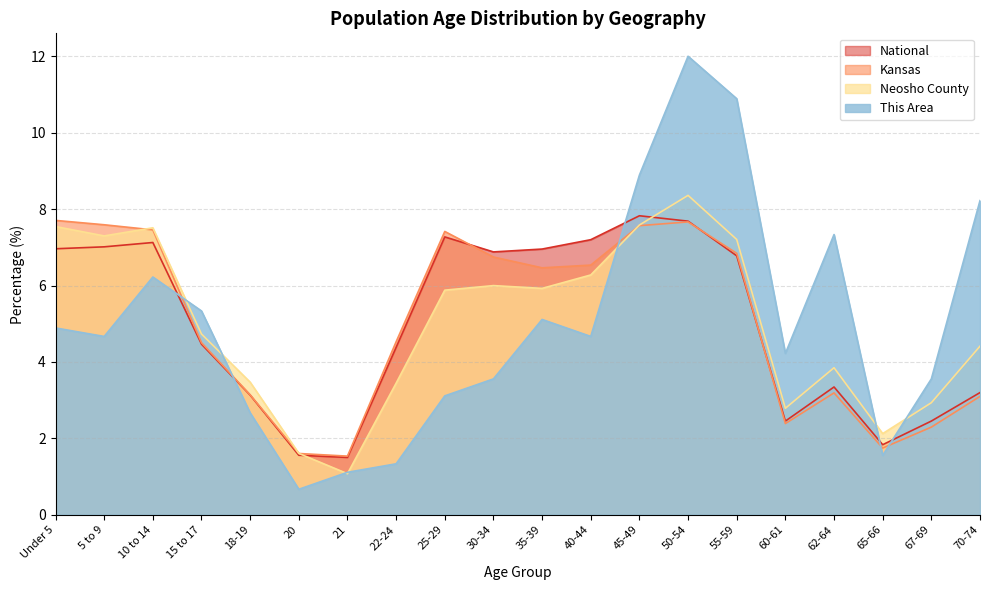

The Neosho County series shows 2.1 at 65-66. True or false?

True